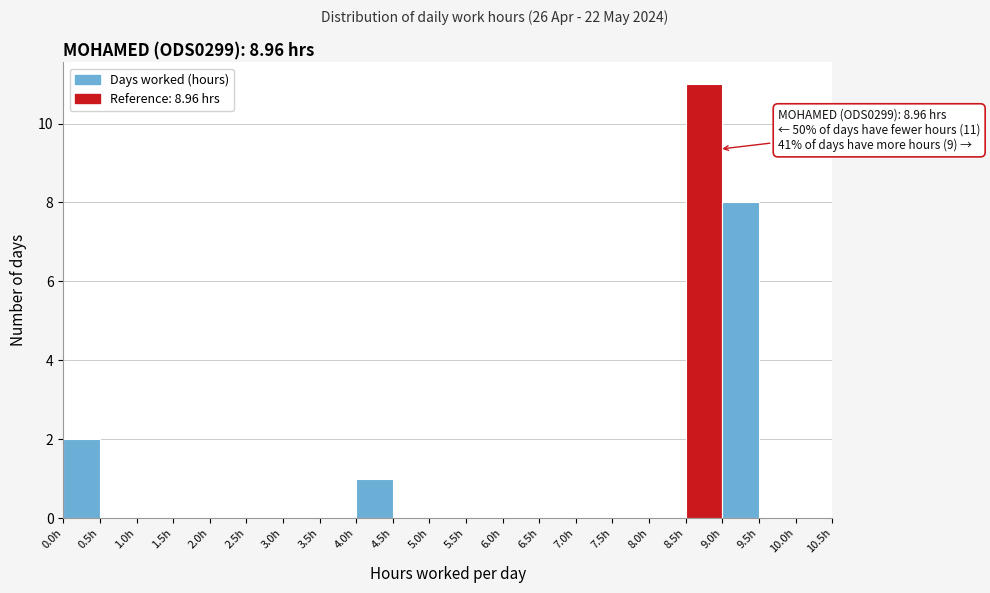

Over which range of the x-axis is the bar tallest?

8.5 to 9.0